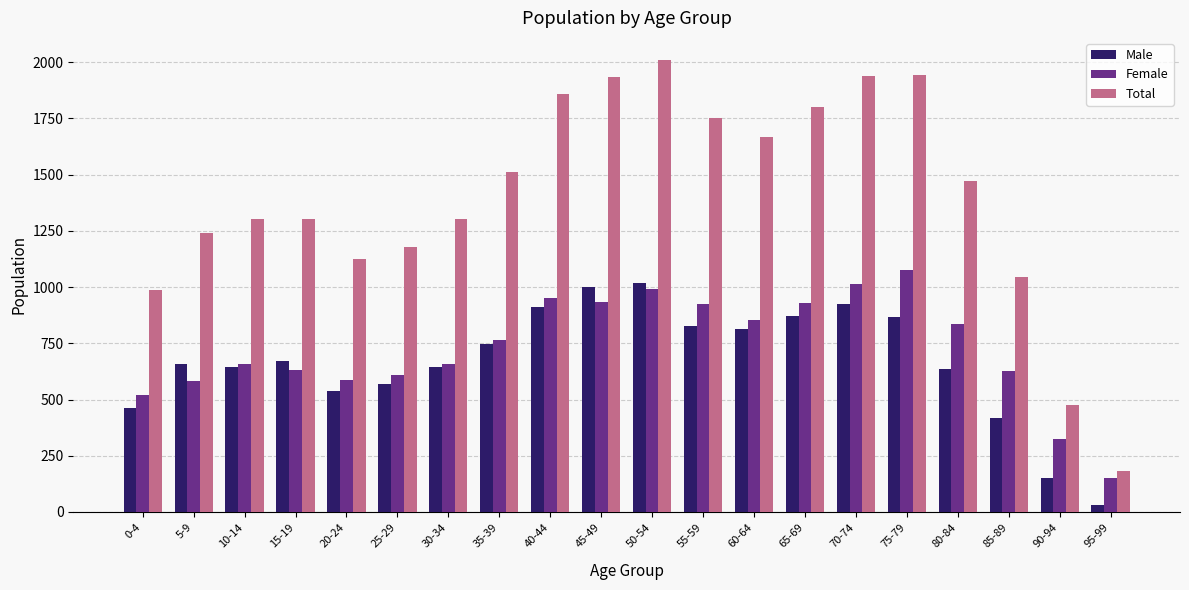

What is the minimum value for Total?

182